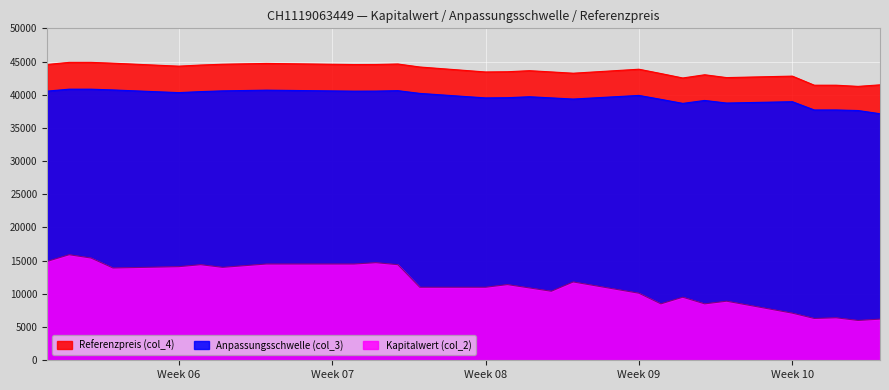

What are all the series names shown in the legend?

Referenzpreis (col_4), Anpassungsschwelle (col_3), Kapitalwert (col_2)